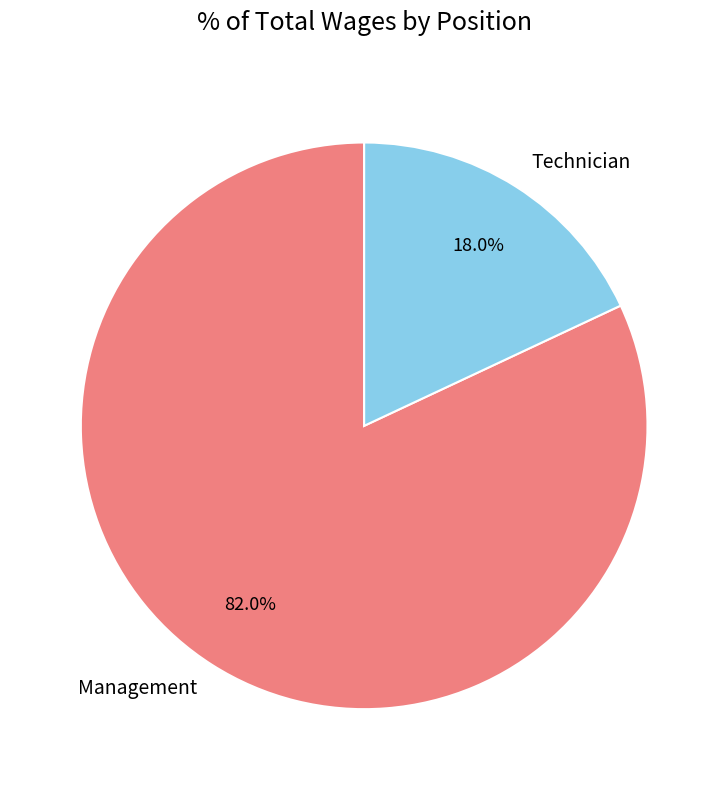

The Management slice represents 82% of the pie. True or false?

True